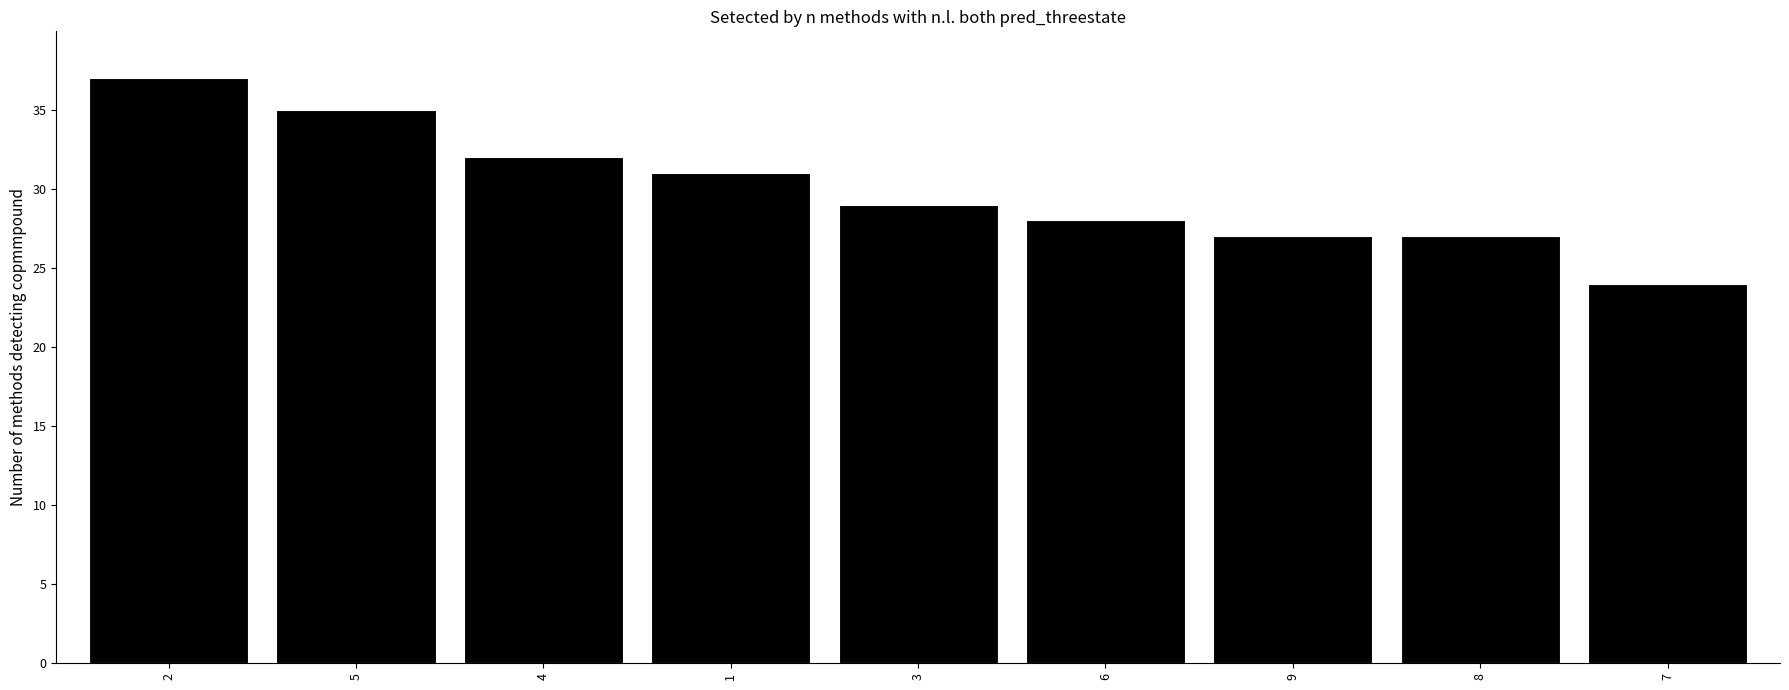

The chart shows a value of 40 at 9. True or false?

False